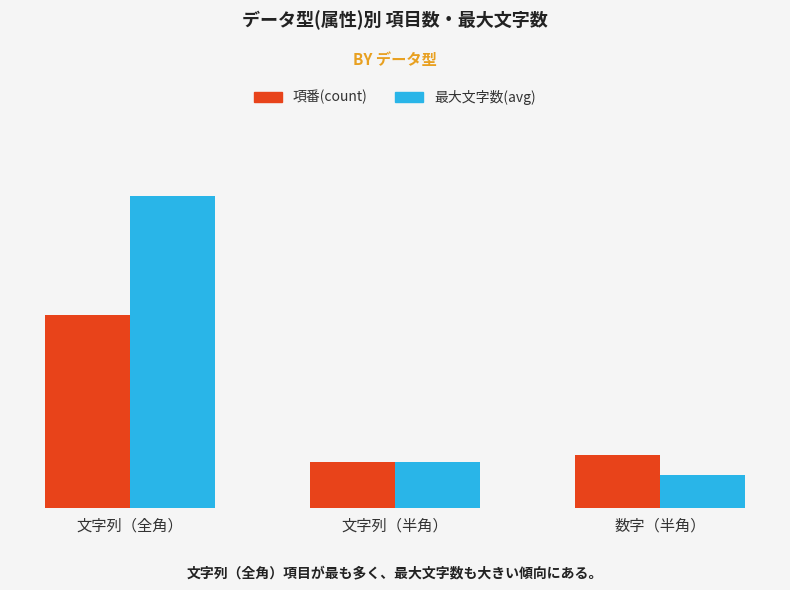

Reading left to right, extract all data points from this chart.

項番(count): 29	7	8
最大文字数(avg): 47	7	5